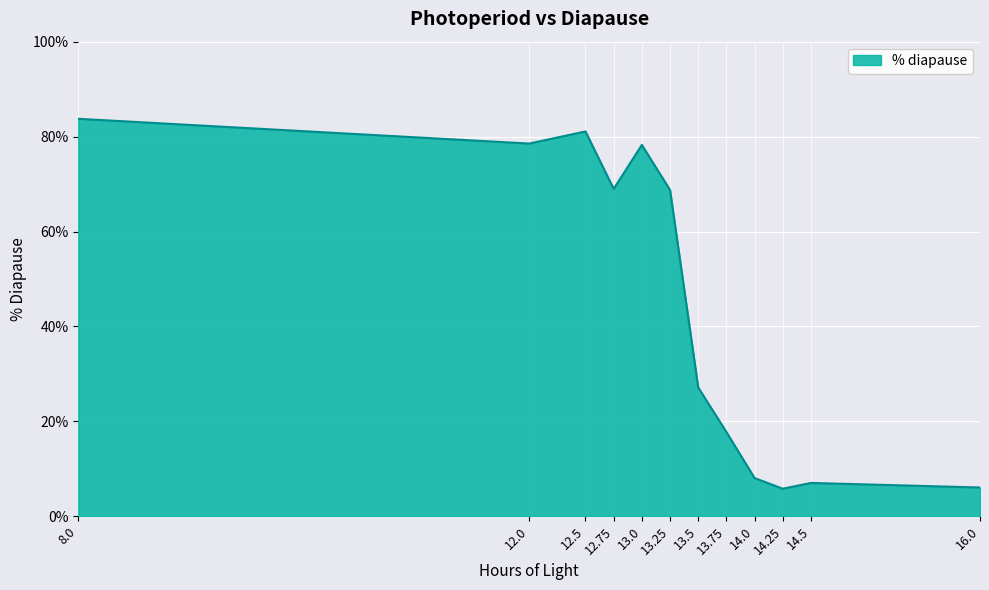

Where is the first local minimum?

12.0